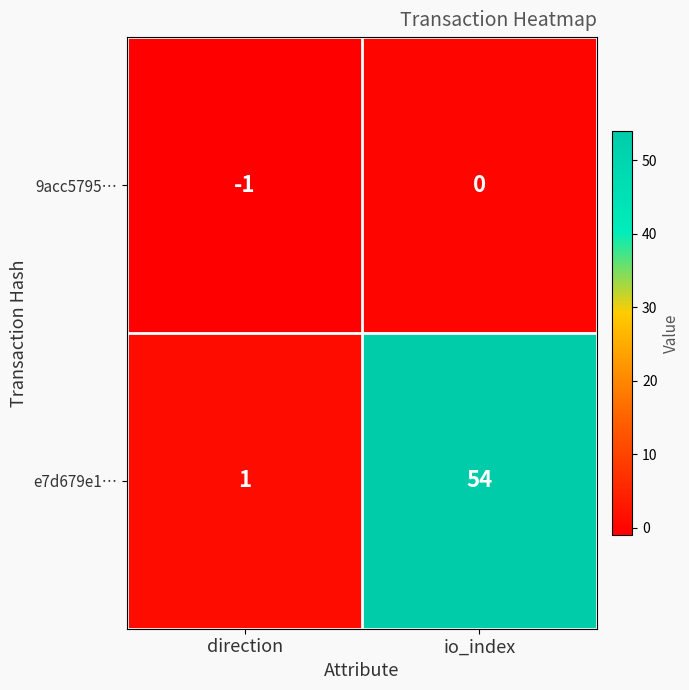

At which category does the chart reach its minimum across all series?

direction